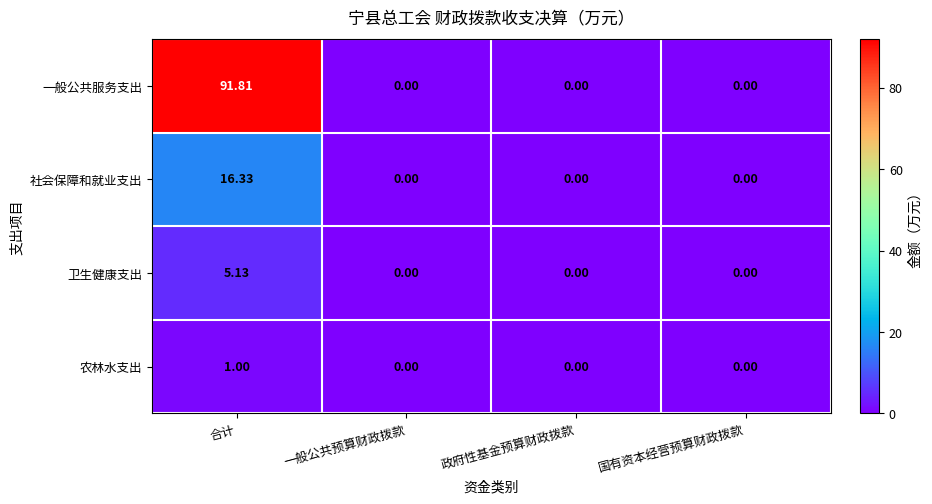

Which series changed the most between 合计 and 一般公共预算财政拨款?

一般公共服务支出